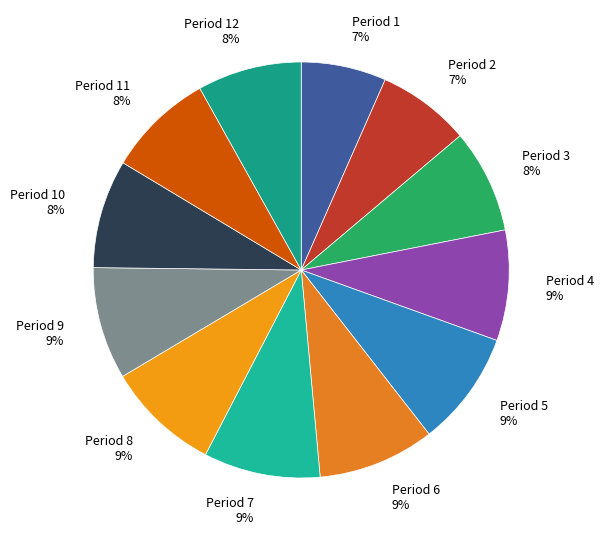

To the nearest percent, what percentage of the pie is Period 6 9%?

9%